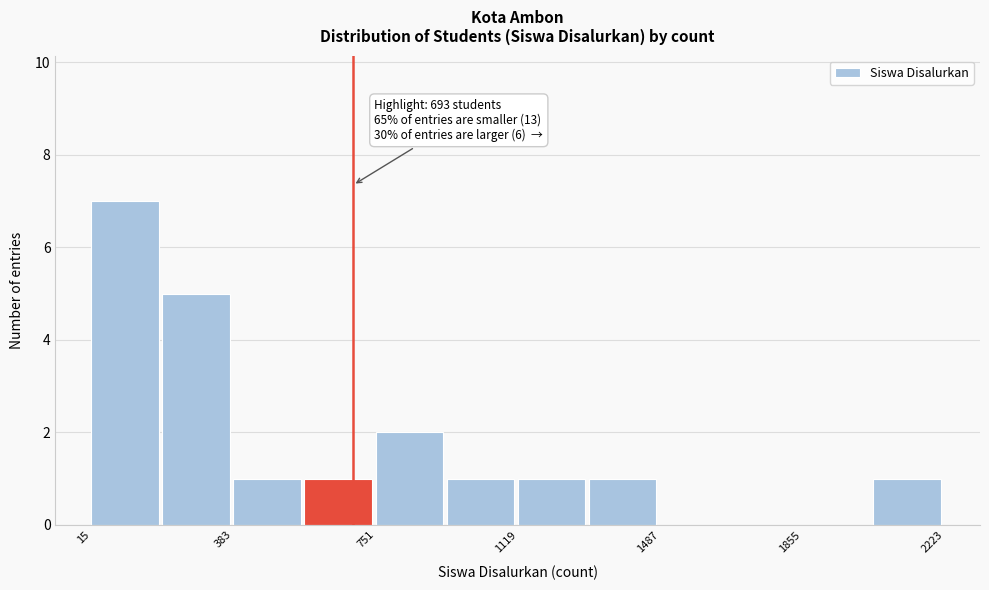

Read against the x-axis, roughly where is the centre of the tallest bar?

100